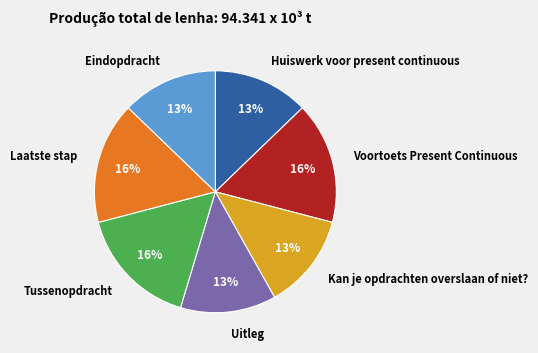

Approximately how many times larger is the value at Voortoets Present Continuous compared to Tussenopdracht?

1.0